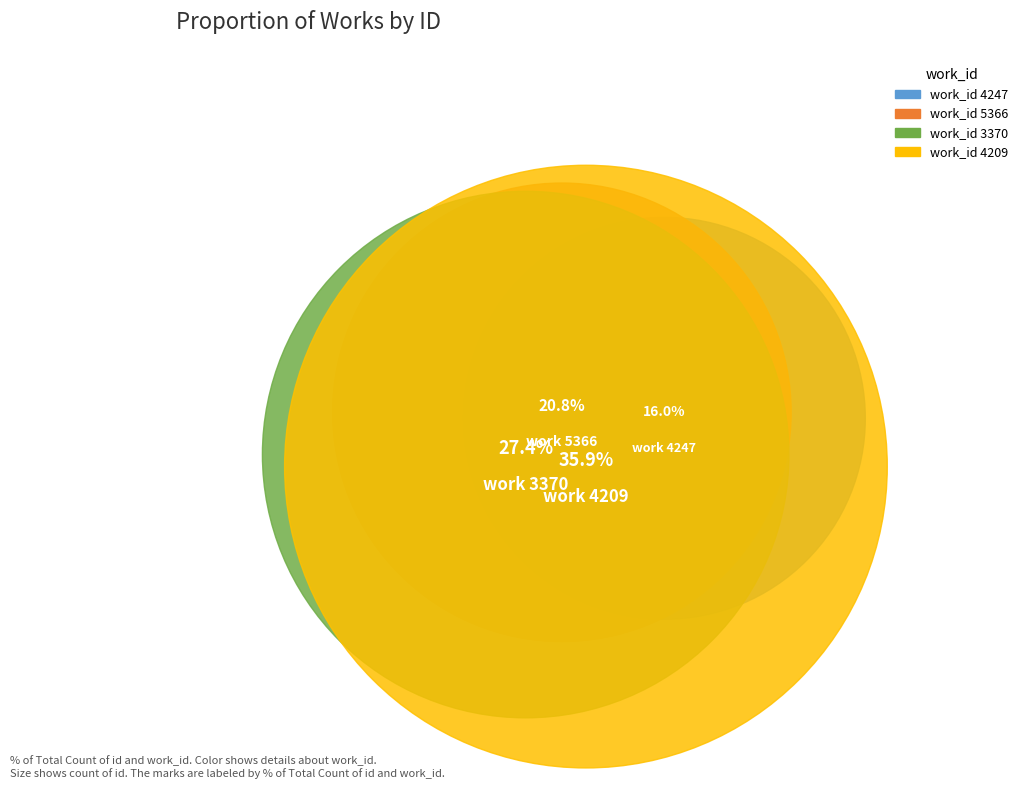

Is there any slice that represents more than half of the pie?

No